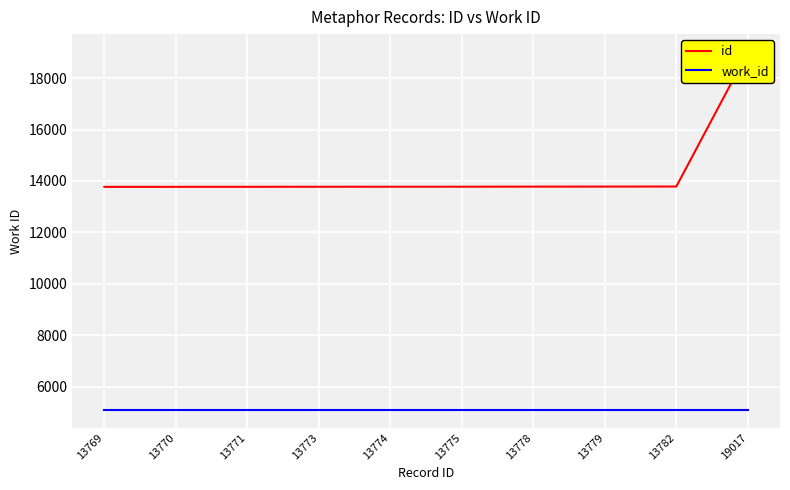

True or false: work_id and id intersect in this chart.

False